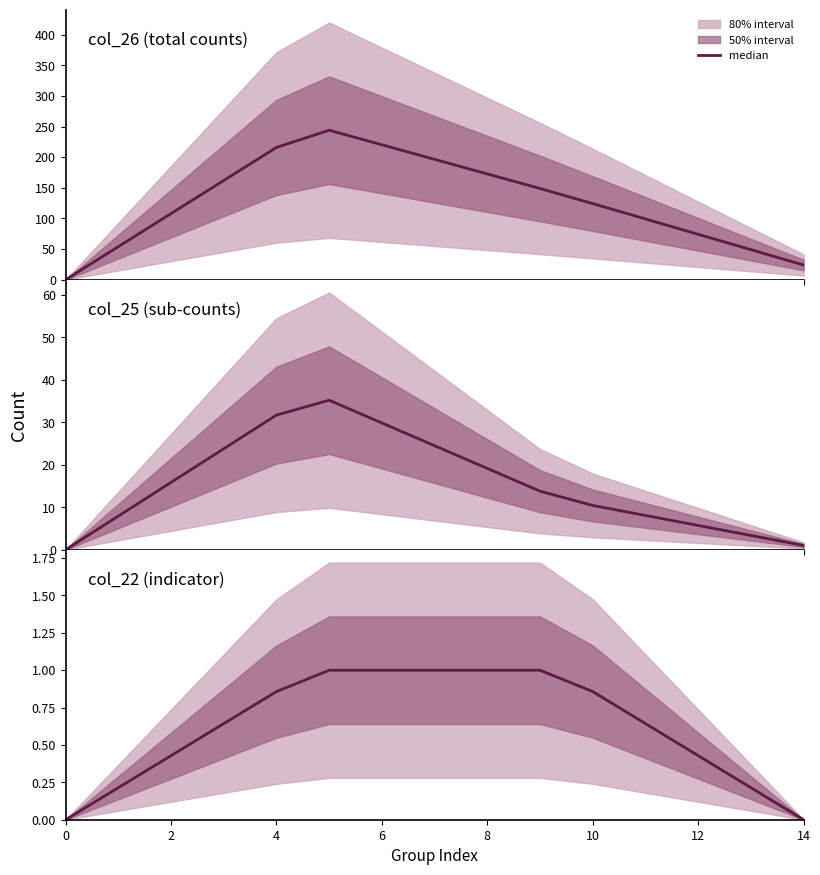

How many lines are shown in the chart?

1